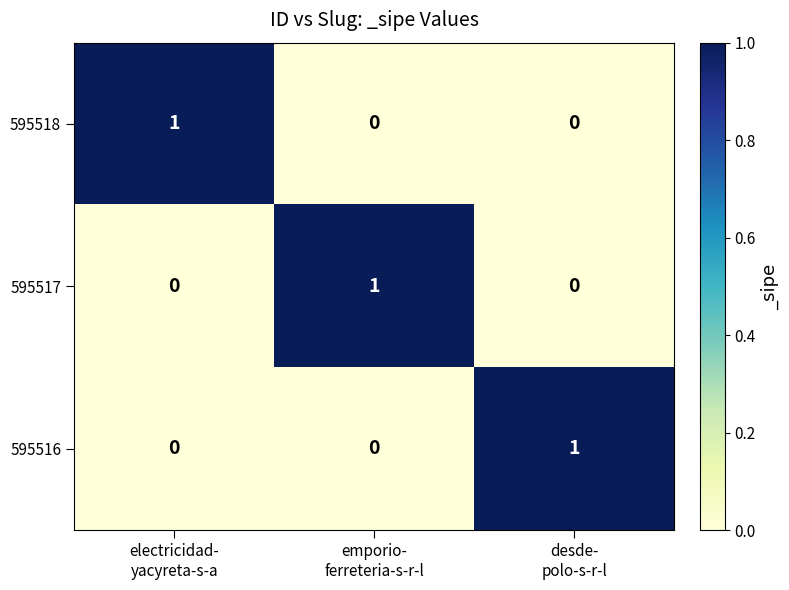

How many categories are shown in the chart?

3